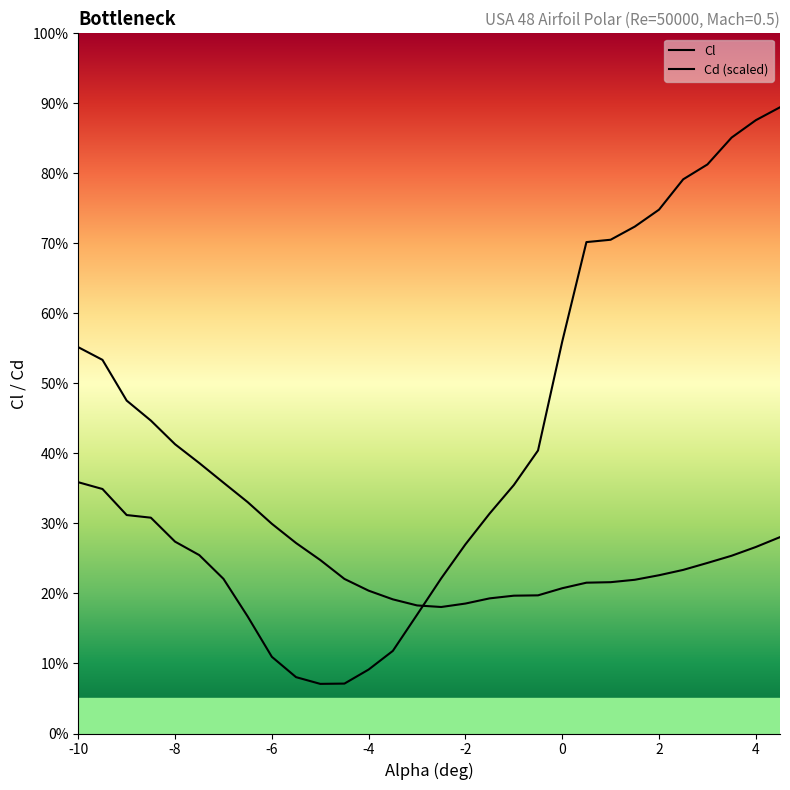

True or false: Cd and Cl cross at least once.

True